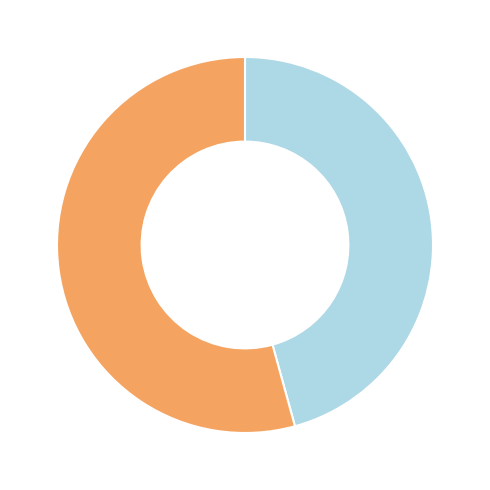

Does any single category account for the majority?

Yes